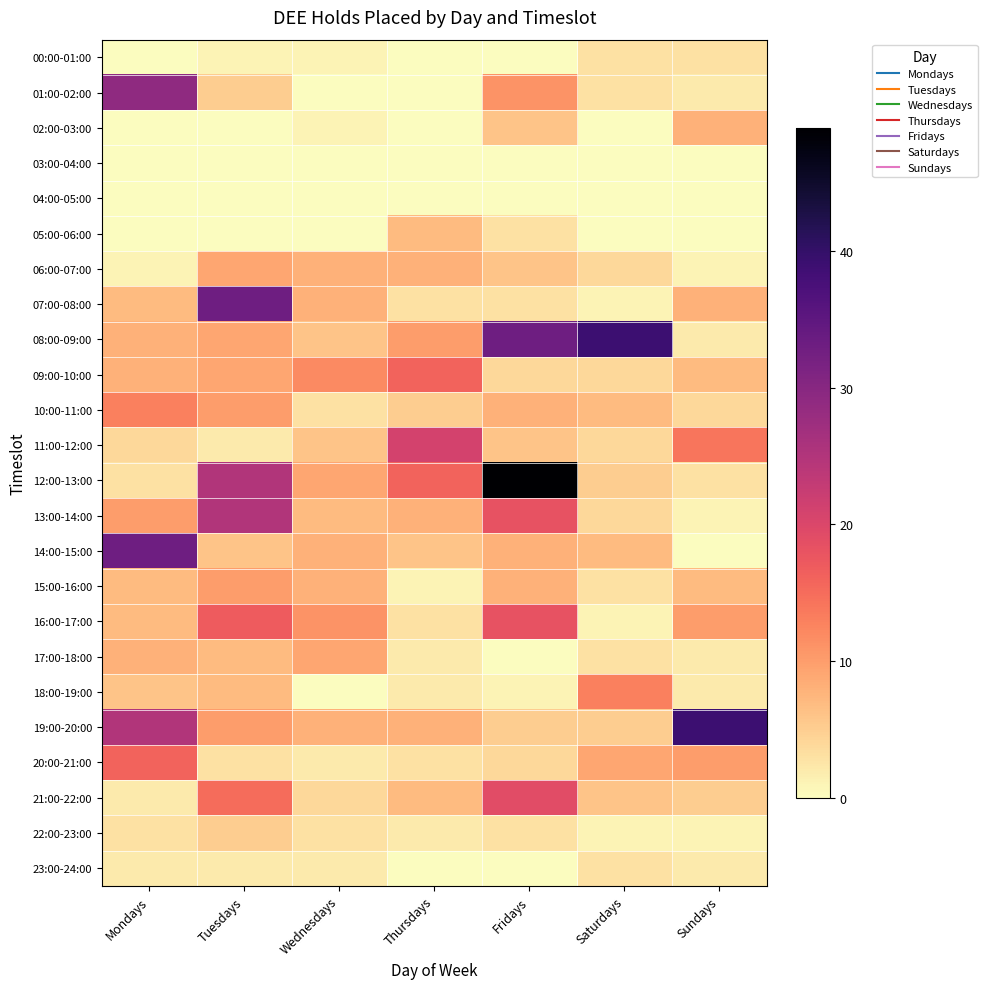

Which has a higher value, Saturdays or Wednesdays?

Saturdays